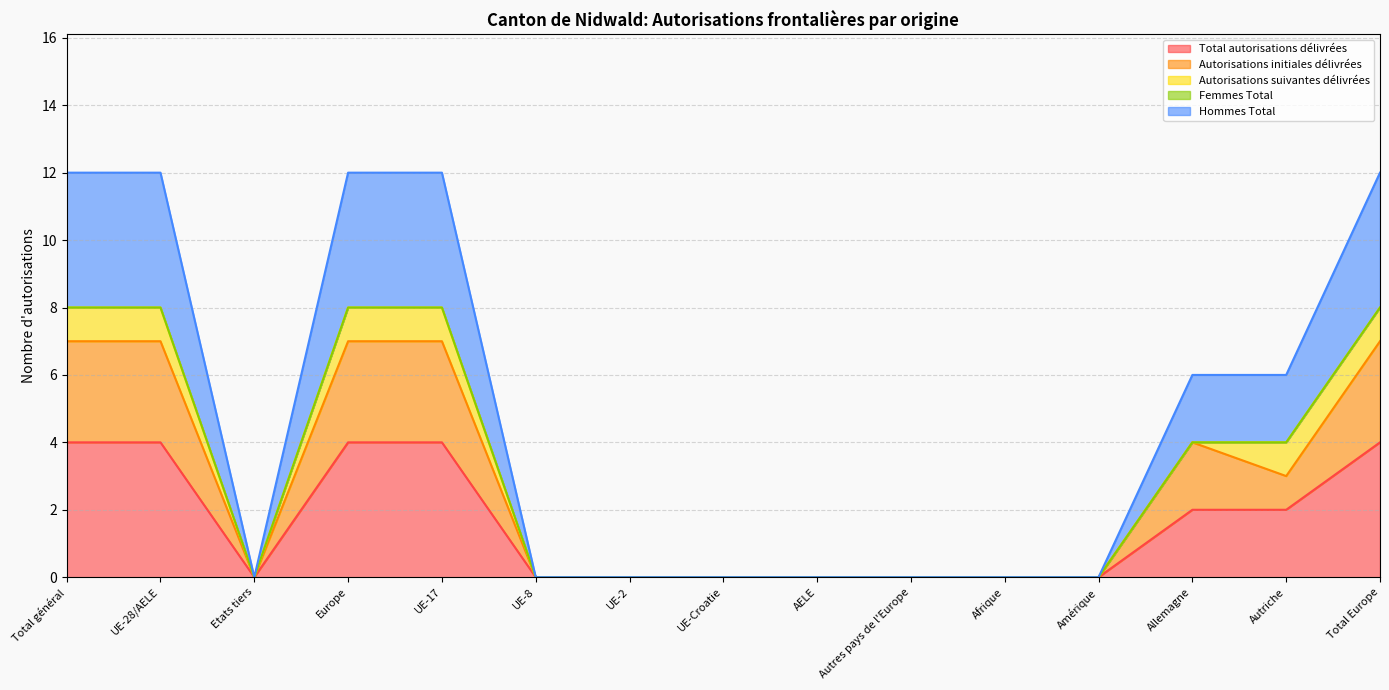

What is the label of the 2nd point from the right?

Autriche